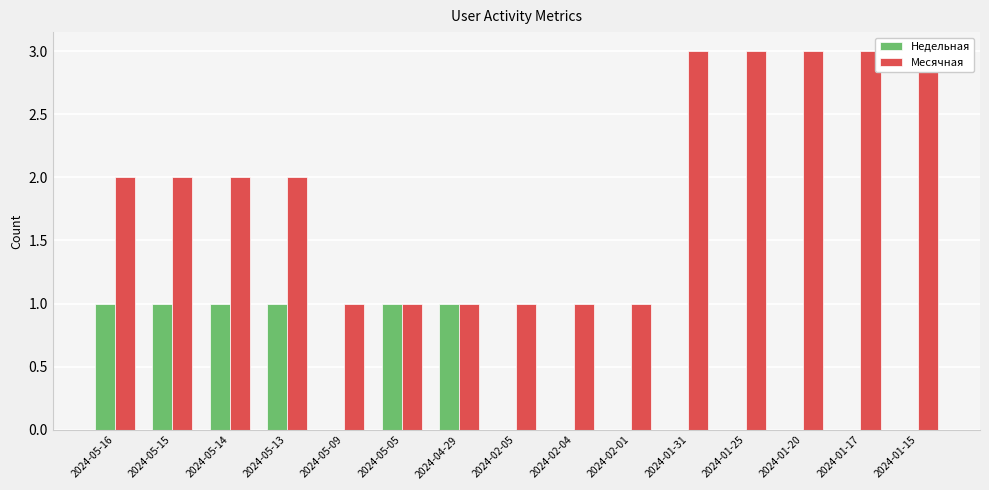

Between 2024-02-05 and 2024-05-16, which is larger?

2024-05-16